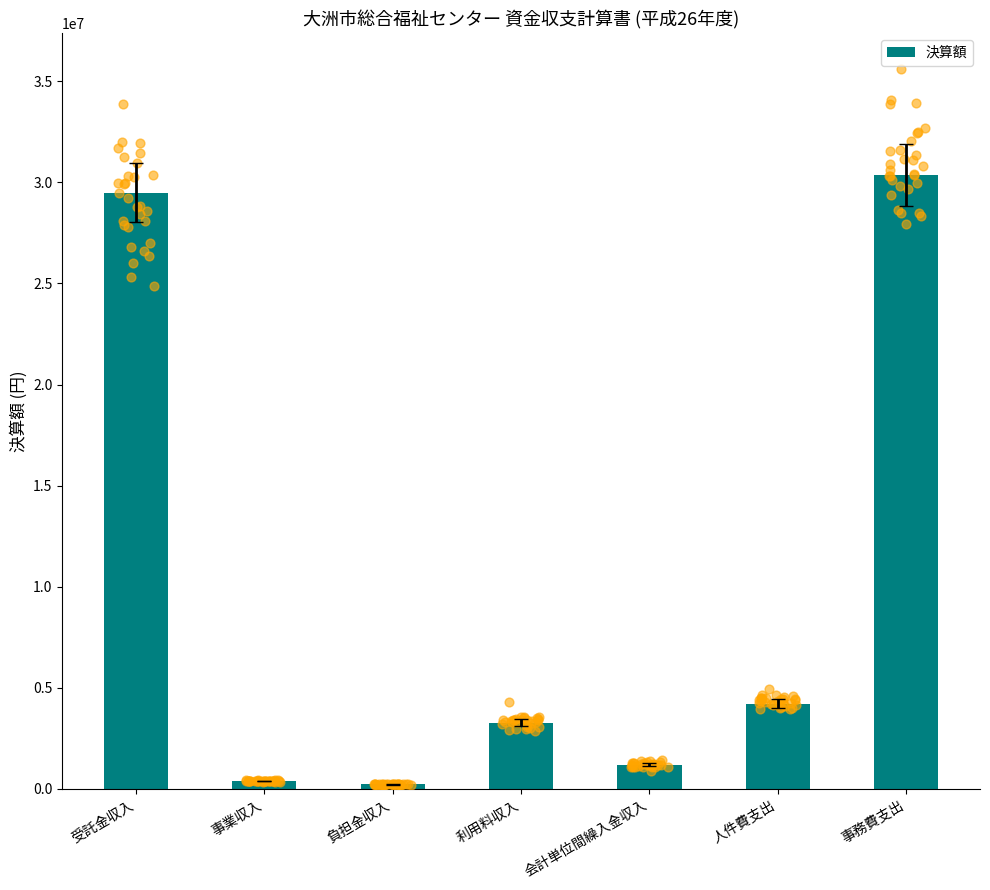

Between 事務費支出 and 負担金収入, which is larger?

事務費支出